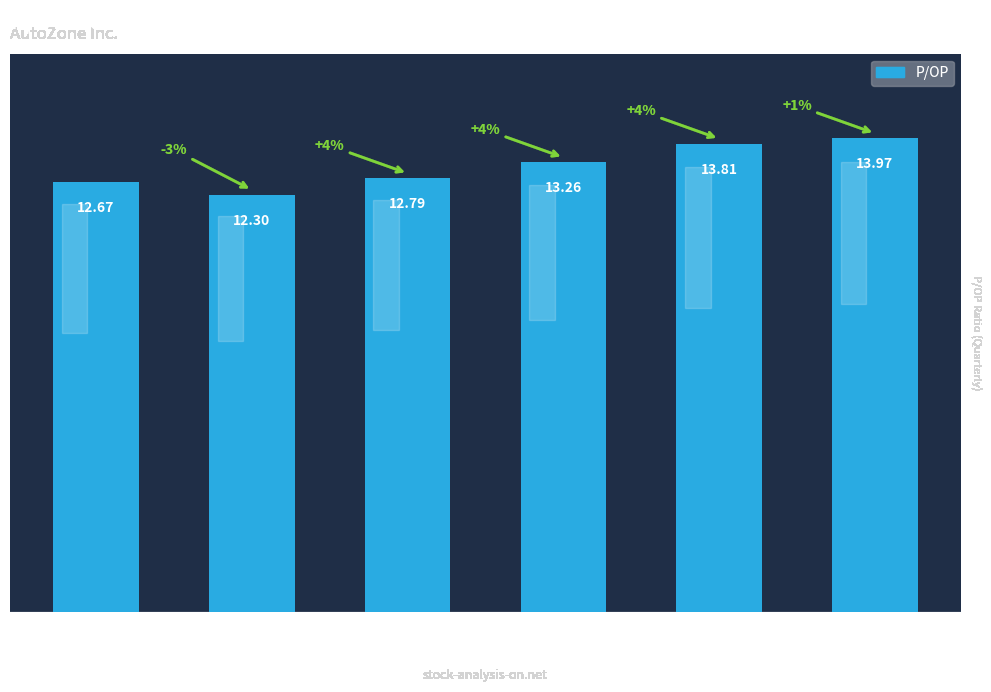

How many values exceed 13?

3